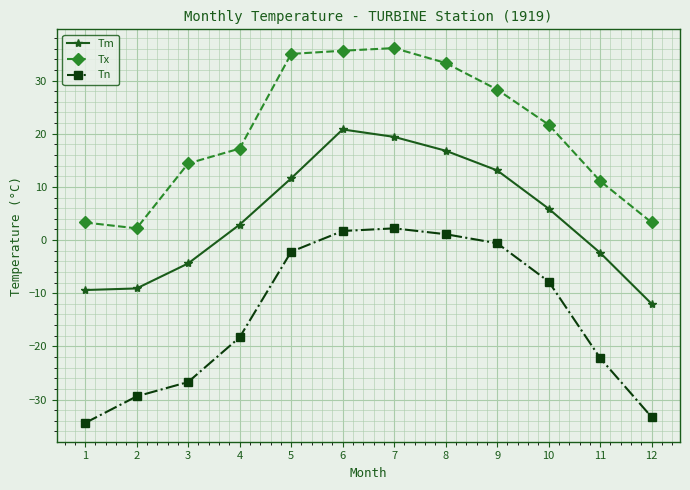

True or false: Tm has more than 0 interior local peaks.

True